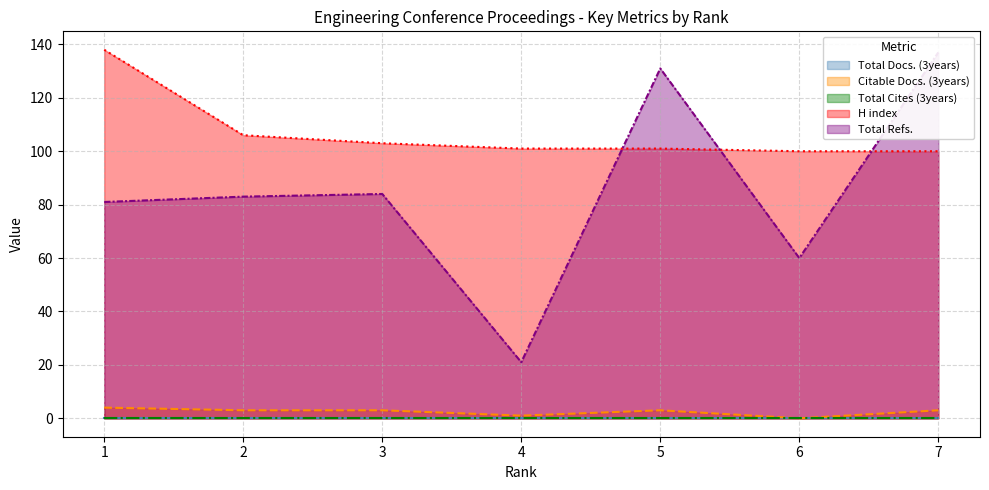

True or false: H index has a value of 180 at 4.

False